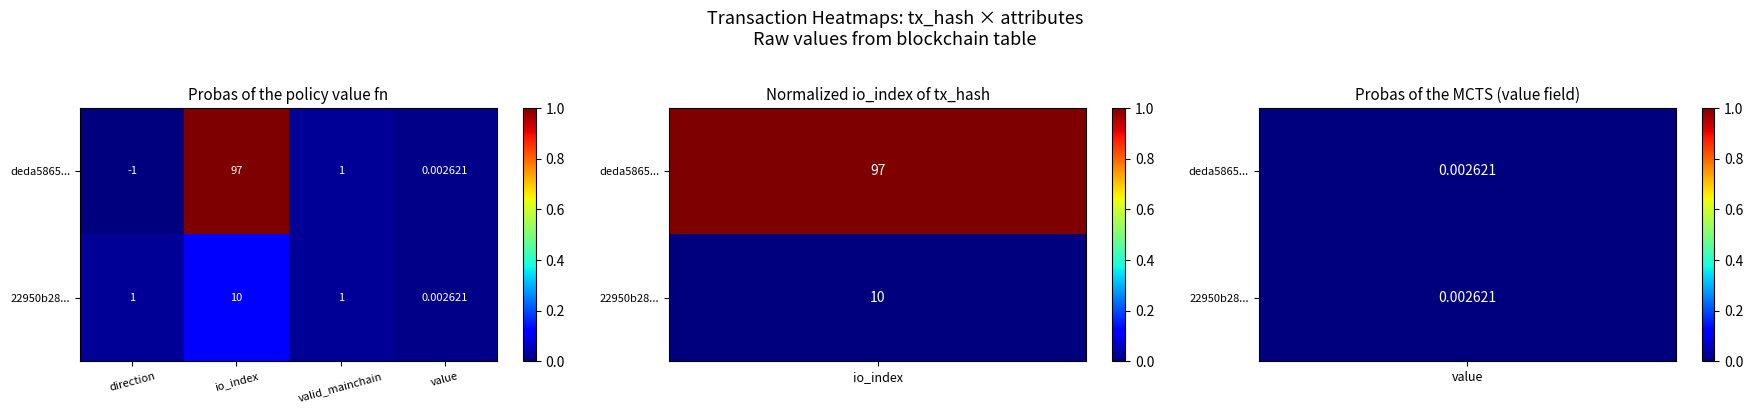

List the labels in order of deda5865... value, smallest first.

direction, value, valid_mainchain, io_index